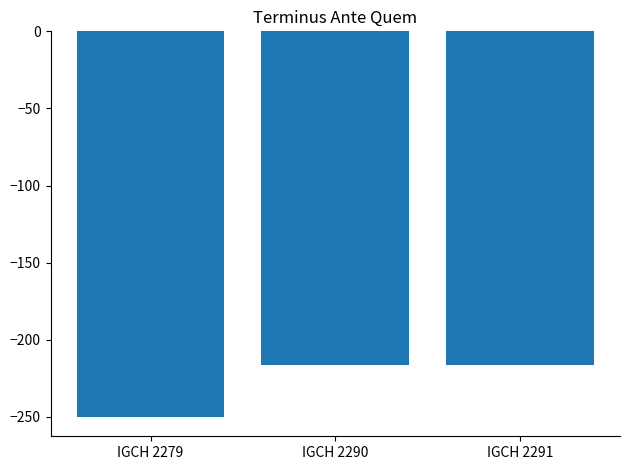

Reading left to right, extract all data points from this chart.

IGCH 2279=-250	IGCH 2290=-216	IGCH 2291=-216